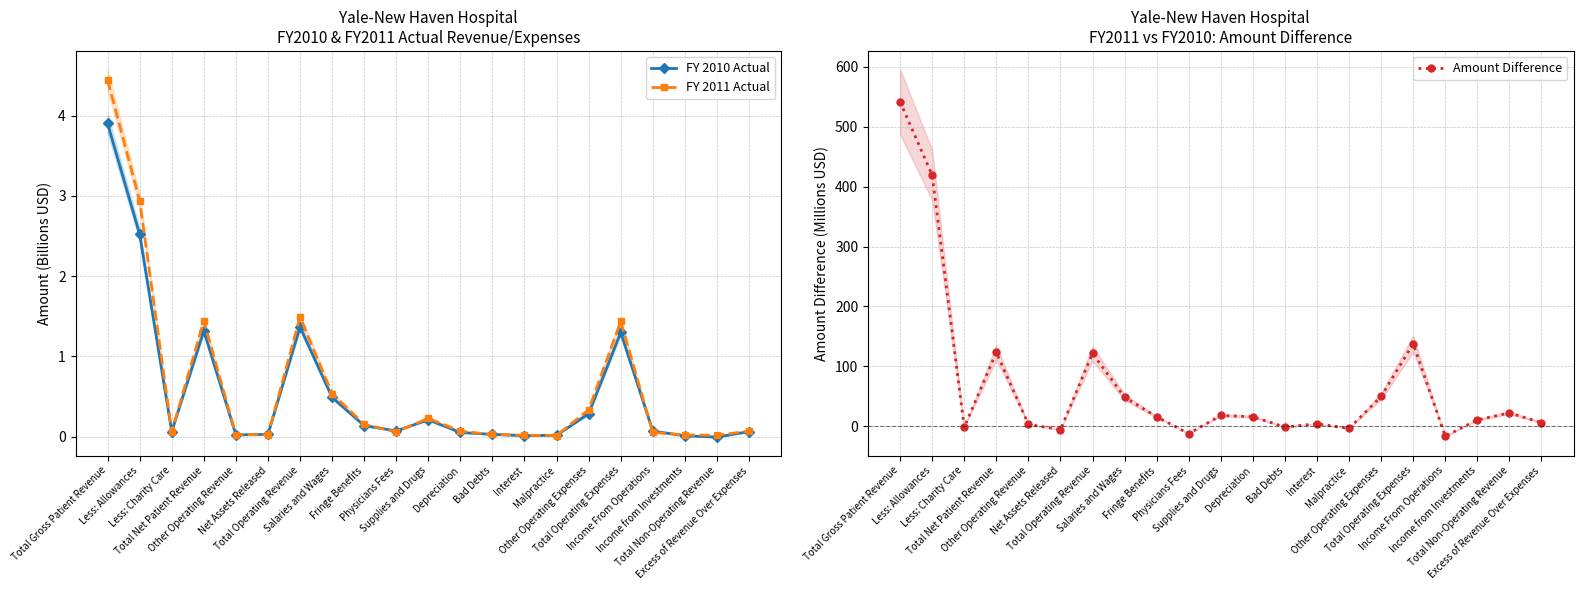

Reading right to left, list all the values displayed in this chart.

FY 2010 Actual: Excess of Revenue Over Expenses=0.1	Total Non-Operating Revenue=-0.0	Income from Investments=0.0	Income From Operations=0.1	Total Operating Expenses=1.3	Other Operating Expenses=0.3	Malpractice=0.0	Interest=0.0	Bad Debts=0.0	Depreciation=0.1	Supplies and Drugs=0.2	Physicians Fees=0.1	Fringe Benefits=0.1	Salaries and Wages=0.5	Total Operating Revenue=1.4	Net Assets Released=0.0	Other Operating Revenue=0.0	Total Net Patient Revenue=1.3	Less: Charity Care=0.1	Less: Allowances=2.5	Total Gross Patient Revenue=3.9
FY 2011 Actual: Excess of Revenue Over Expenses=0.1	Total Non-Operating Revenue=0.0	Income from Investments=0.0	Income From Operations=0.1	Total Operating Expenses=1.4	Other Operating Expenses=0.3	Malpractice=0.0	Interest=0.0	Bad Debts=0.0	Depreciation=0.1	Supplies and Drugs=0.2	Physicians Fees=0.1	Fringe Benefits=0.2	Salaries and Wages=0.5	Total Operating Revenue=1.5	Net Assets Released=0.0	Other Operating Revenue=0.0	Total Net Patient Revenue=1.4	Less: Charity Care=0.1	Less: Allowances=2.9	Total Gross Patient Revenue=4.4
Amount Difference: Excess of Revenue Over Expenses=6.5	Total Non-Operating Revenue=22.6	Income from Investments=11.0	Income From Operations=-16.2	Total Operating Expenses=137.9	Other Operating Expenses=50.2	Malpractice=-3.4	Interest=4.6	Bad Debts=-1.1	Depreciation=16.3	Supplies and Drugs=18.4	Physicians Fees=-11.9	Fringe Benefits=16.1	Salaries and Wages=48.8	Total Operating Revenue=121.7	Net Assets Released=-5.4	Other Operating Revenue=3.6	Total Net Patient Revenue=123.5	Less: Charity Care=-1.3	Less: Allowances=419.1	Total Gross Patient Revenue=541.2